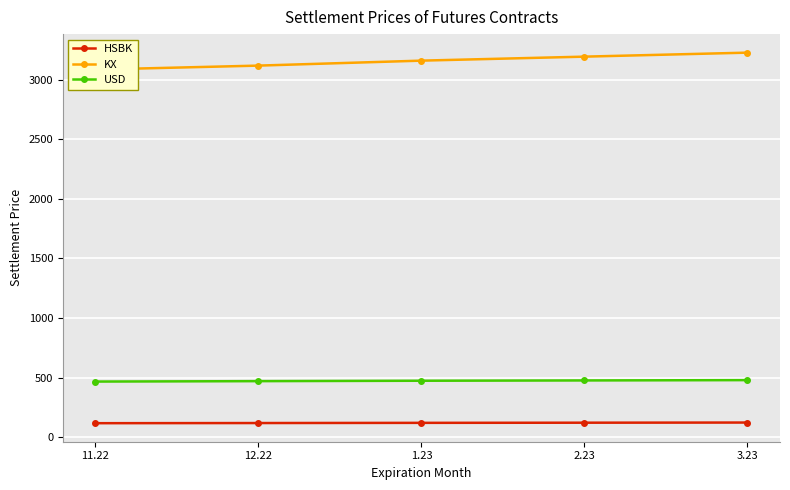

What is the label of the 2nd point from the right?

2.23